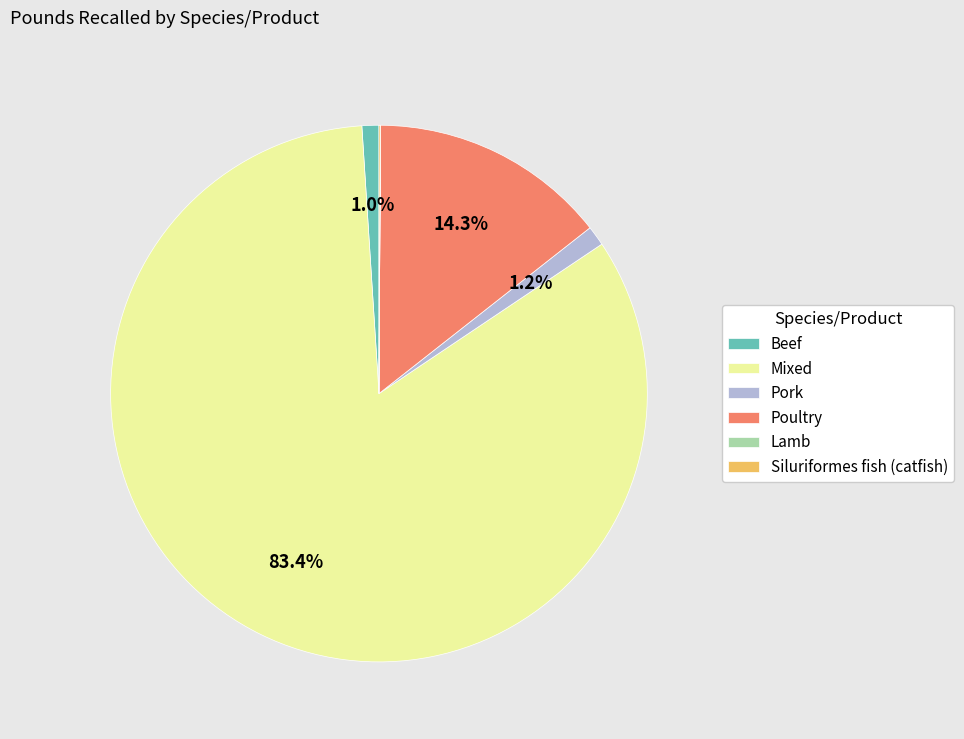

Which category has the biggest portion of the pie?

Mixed